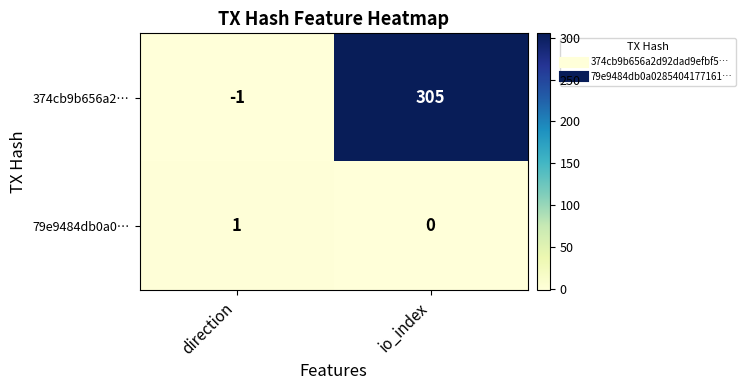

What is the sum of the 374cb9b656a2… values at direction and io_index?

304